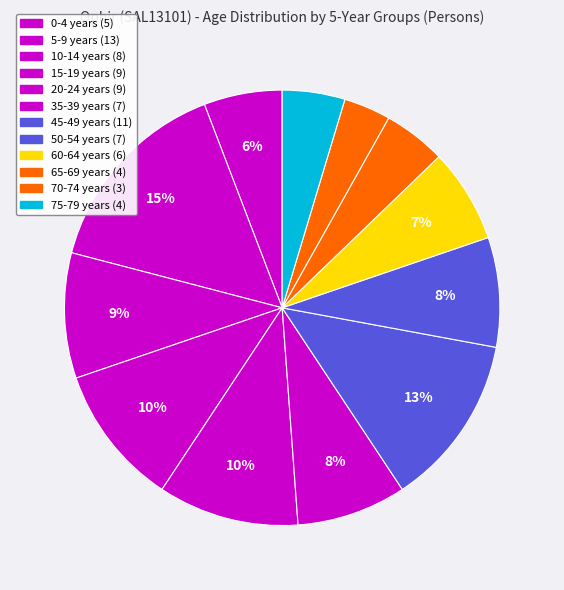

Count the number of slices in the pie.

12